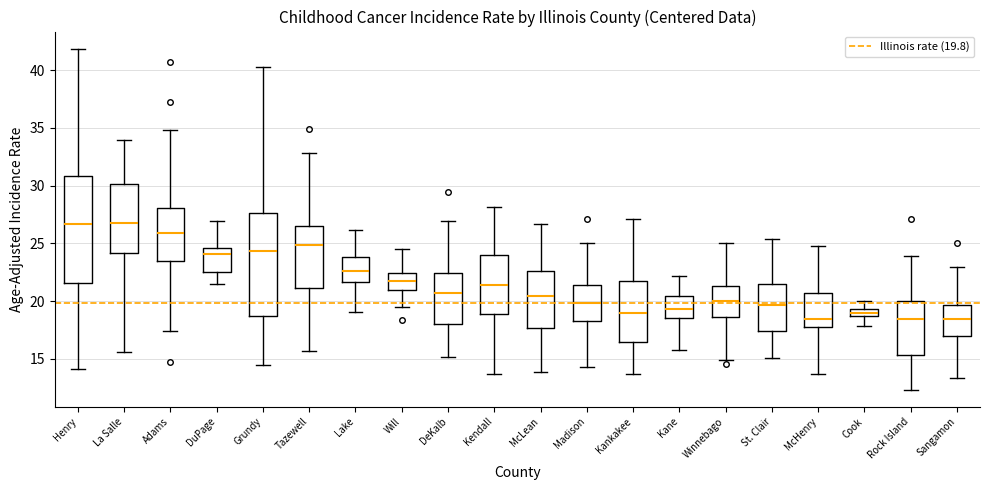

Where does the lower whisker of the box for St. Clair end on the y-axis? The values are not printed on the chart, so give them approximately, as read against the axis.

15.0